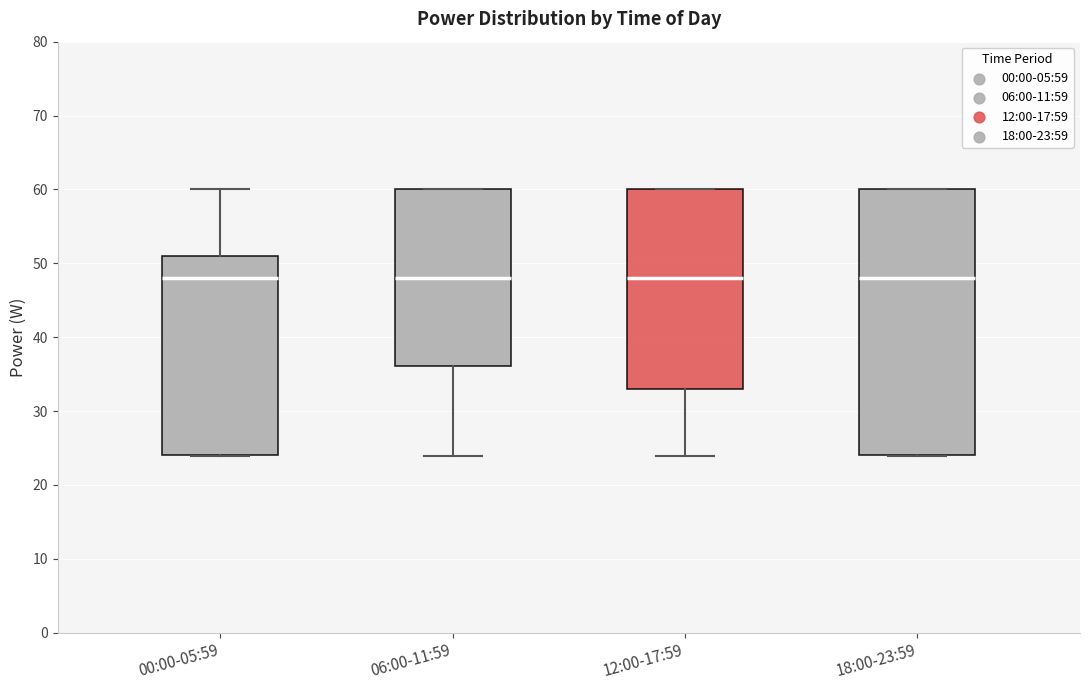

Reading left to right, transcribe this box plot: for each box, give where its median line is, the range the box spans, and where its two whiskers end, as read against the y-axis. The values are not printed on the chart, so give them approximately, as read against the axis.

00:00-05:59: median 48, box 24 to 51, whiskers 24 to 60
06:00-11:59: median 48, box 36 to 60, whiskers 24 to 60
12:00-17:59: median 48, box 33 to 60, whiskers 24 to 60
18:00-23:59: median 48, box 24 to 60, whiskers 24 to 60